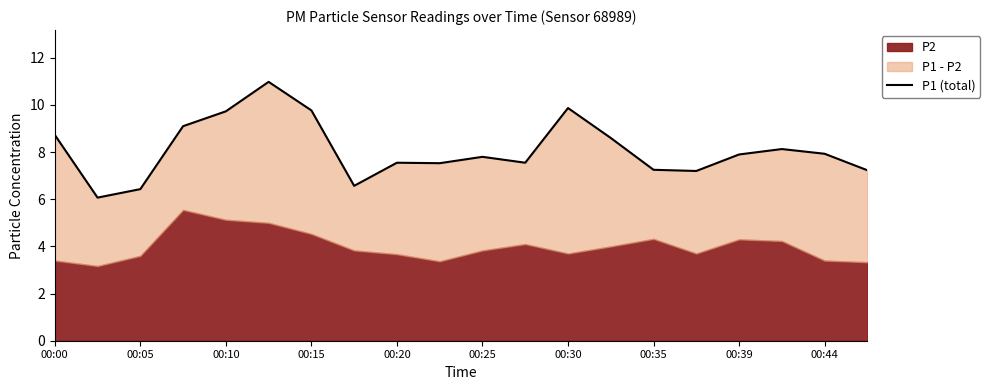

True or false: the data has more than 1 interior local peaks.

True